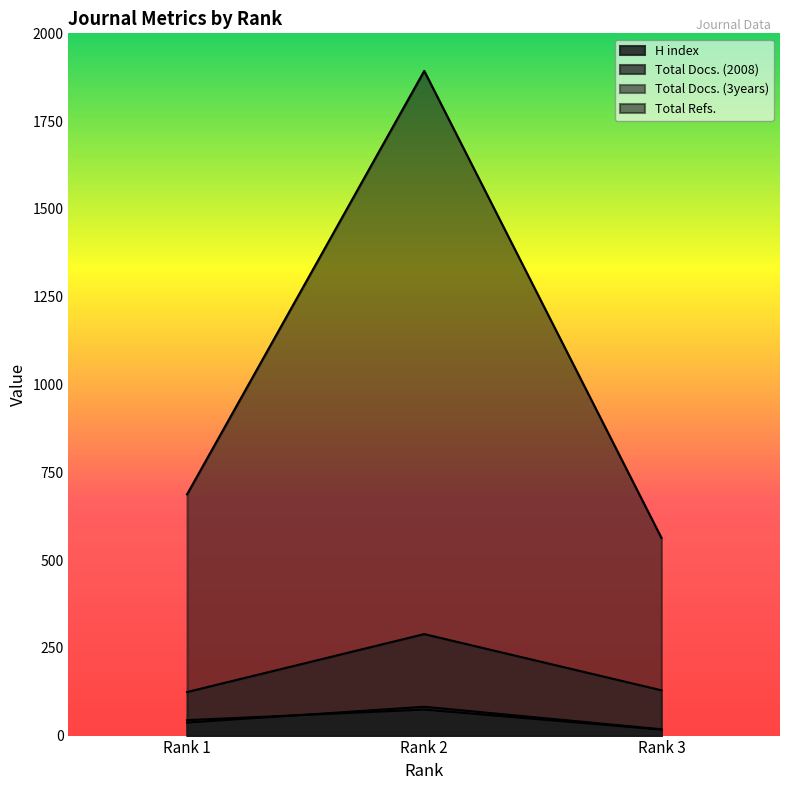

What is the value of the Total Docs. (2008) point at the 1st from the left?

37